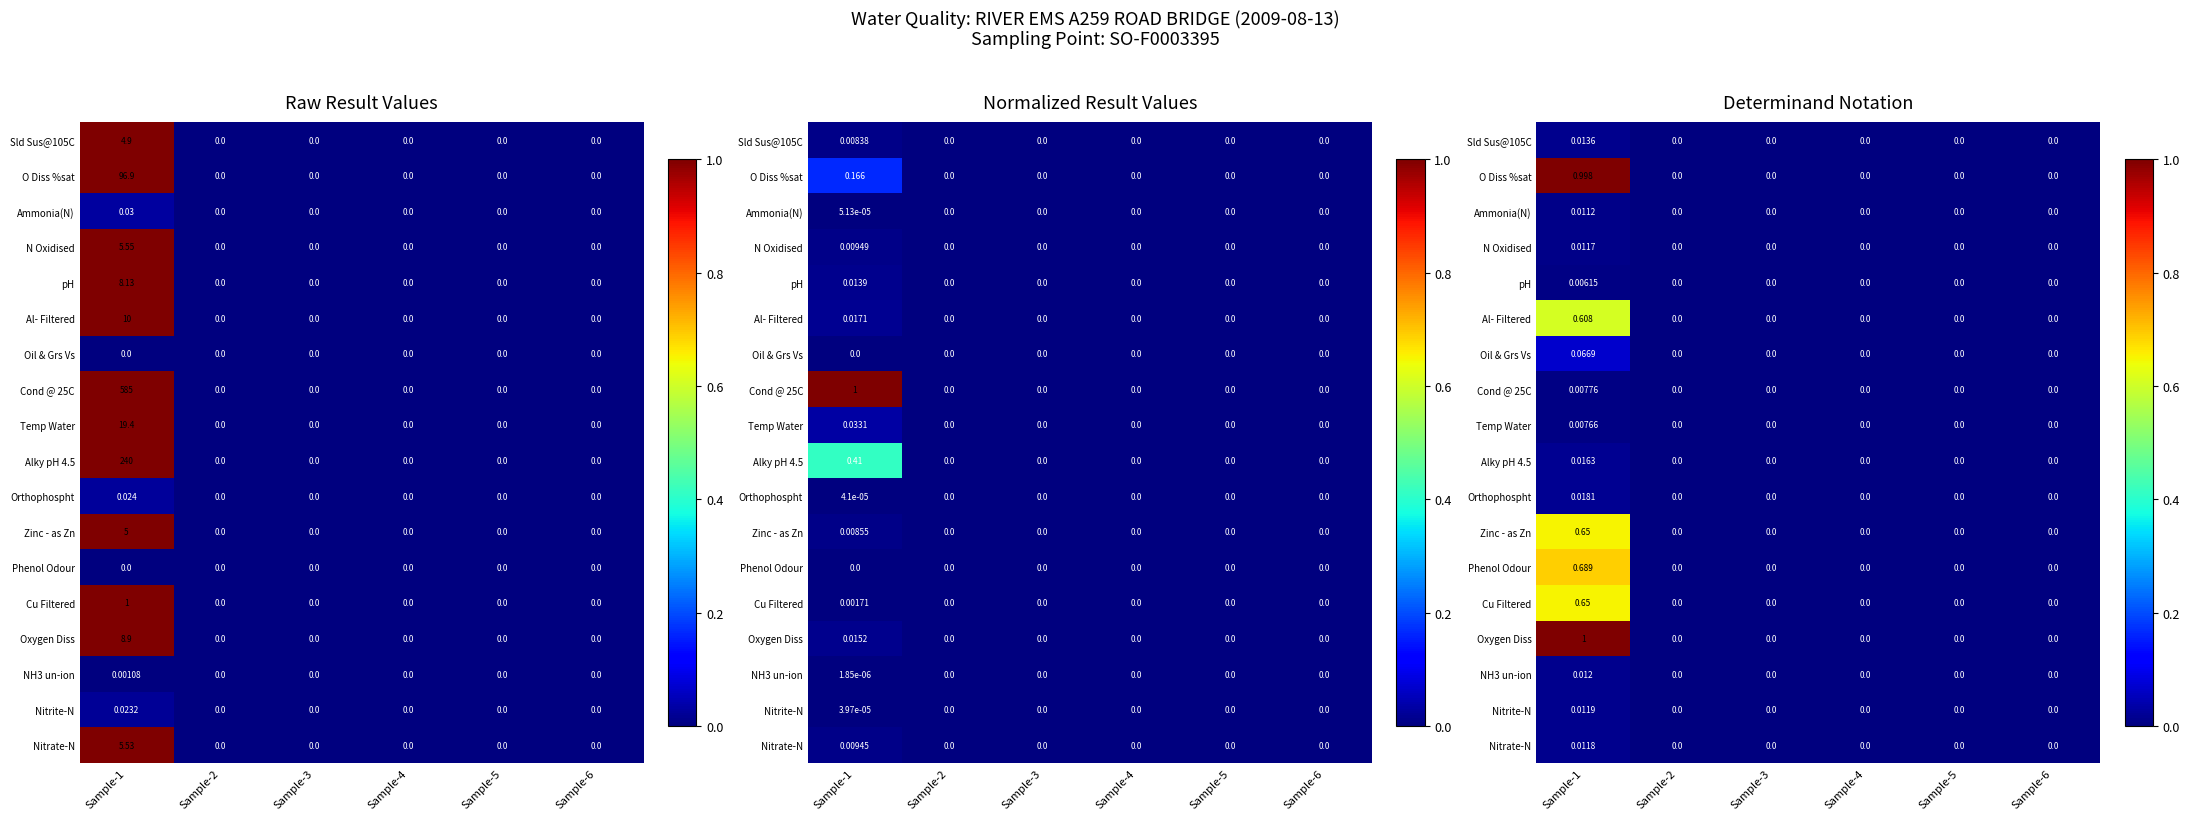

Count the Cu Filtered values in the range 0 to 1.

6